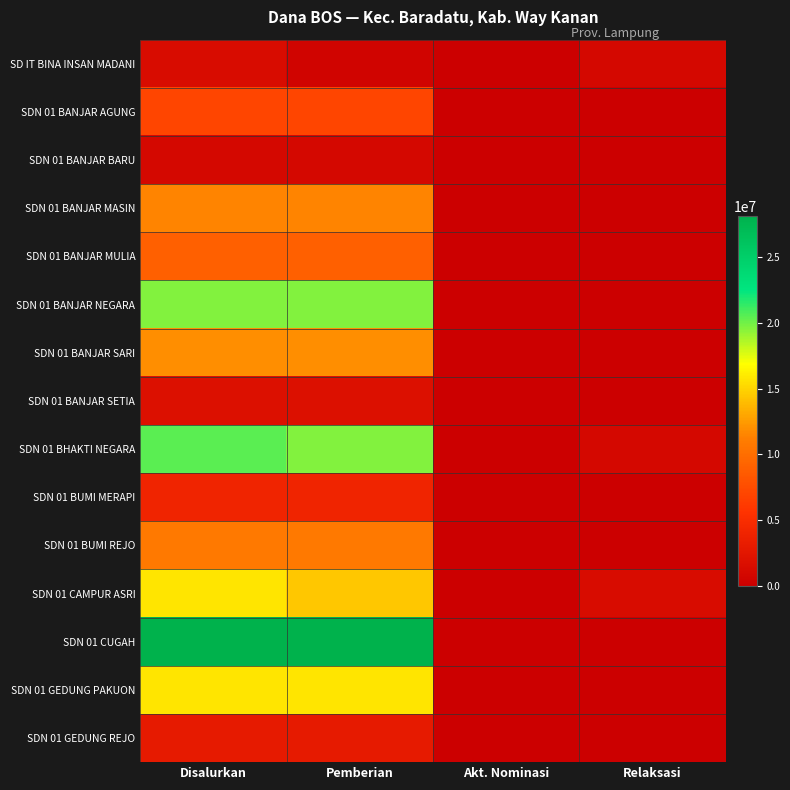

At which category is the sum across all series the highest?

Disalurkan